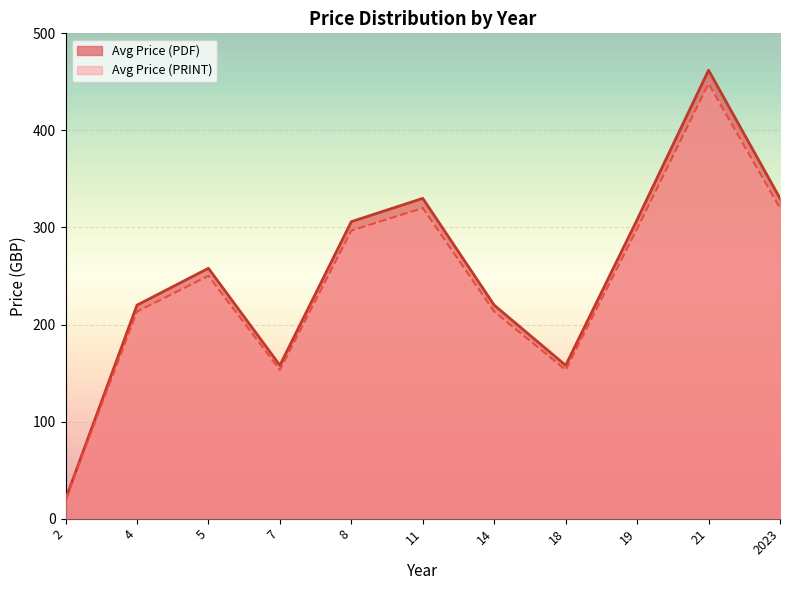

What is the difference between the highest and lowest values at 21?

13.9